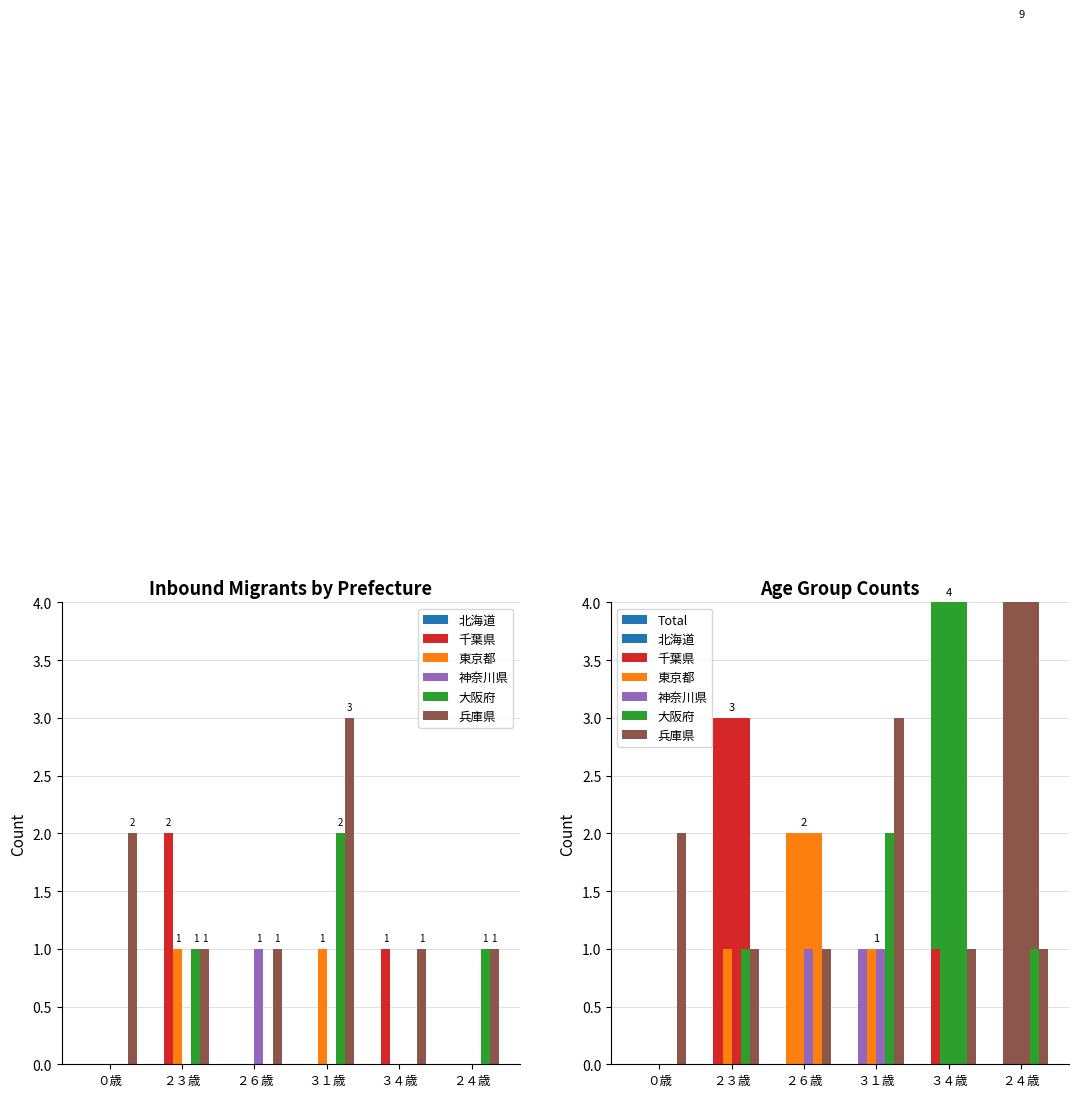

Are the bars grouped side by side (vs. stacked)?

Yes